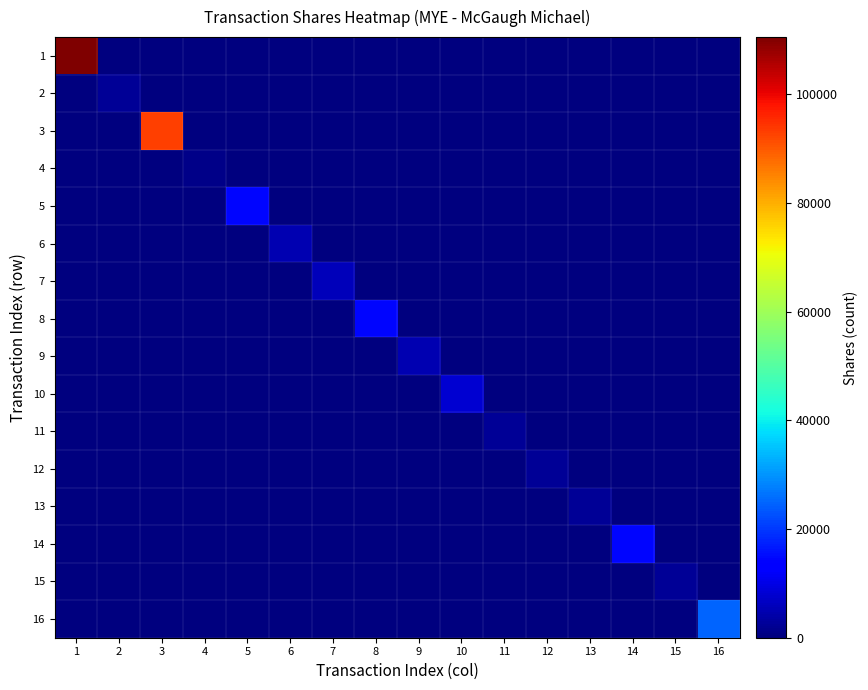

Reading right to left, what are all the values shown in this chart?

1: 16=0	15=0	14=0	13=0	12=0	11=0	10=0	9=0	8=0	7=0	6=0	5=0	4=0	3=0	2=0	1=110481
2: 16=0	15=0	14=0	13=0	12=0	11=0	10=0	9=0	8=0	7=0	6=0	5=0	4=0	3=0	2=2500	1=0
3: 16=0	15=0	14=0	13=0	12=0	11=0	10=0	9=0	8=0	7=0	6=0	5=0	4=0	3=92981	2=0	1=0
4: 16=0	15=0	14=0	13=0	12=0	11=0	10=0	9=0	8=0	7=0	6=0	5=0	4=1000	3=0	2=0	1=0
5: 16=0	15=0	14=0	13=0	12=0	11=0	10=0	9=0	8=0	7=0	6=0	5=14594	4=0	3=0	2=0	1=0
6: 16=0	15=0	14=0	13=0	12=0	11=0	10=0	9=0	8=0	7=0	6=5000	5=0	4=0	3=0	2=0	1=0
7: 16=0	15=0	14=0	13=0	12=0	11=0	10=0	9=0	8=0	7=5939	6=0	5=0	4=0	3=0	2=0	1=0
8: 16=0	15=0	14=0	13=0	12=0	11=0	10=0	9=0	8=14595	7=0	6=0	5=0	4=0	3=0	2=0	1=0
9: 16=0	15=0	14=0	13=0	12=0	11=0	10=0	9=5000	8=0	7=0	6=0	5=0	4=0	3=0	2=0	1=0
10: 16=0	15=0	14=0	13=0	12=0	11=0	10=8000	9=0	8=0	7=0	6=0	5=0	4=0	3=0	2=0	1=0
11: 16=0	15=0	14=0	13=0	12=0	11=2500	10=0	9=0	8=0	7=0	6=0	5=0	4=0	3=0	2=0	1=0
12: 16=0	15=0	14=0	13=0	12=2500	11=0	10=0	9=0	8=0	7=0	6=0	5=0	4=0	3=0	2=0	1=0
13: 16=0	15=0	14=0	13=2500	12=0	11=0	10=0	9=0	8=0	7=0	6=0	5=0	4=0	3=0	2=0	1=0
14: 16=0	15=0	14=14594	13=0	12=0	11=0	10=0	9=0	8=0	7=0	6=0	5=0	4=0	3=0	2=0	1=0
15: 16=0	15=2500	14=0	13=0	12=0	11=0	10=0	9=0	8=0	7=0	6=0	5=0	4=0	3=0	2=0	1=0
16: 16=25000	15=0	14=0	13=0	12=0	11=0	10=0	9=0	8=0	7=0	6=0	5=0	4=0	3=0	2=0	1=0